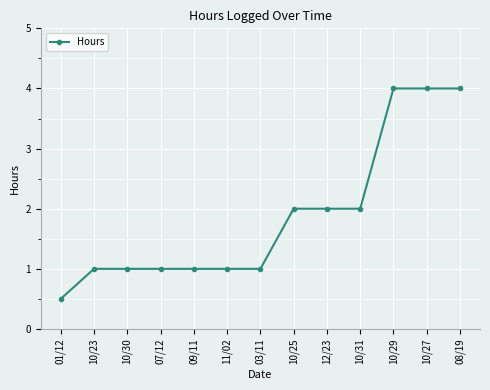

At which category does the chart reach its minimum across all series?

01/12